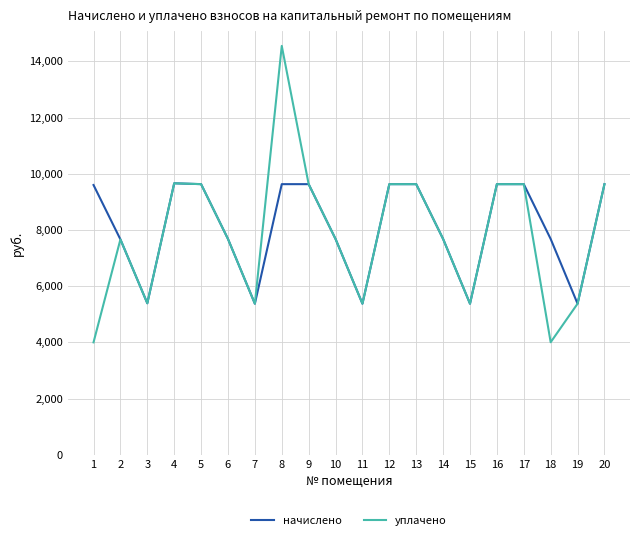

Which series has the largest range (max minus min)?

уплачено